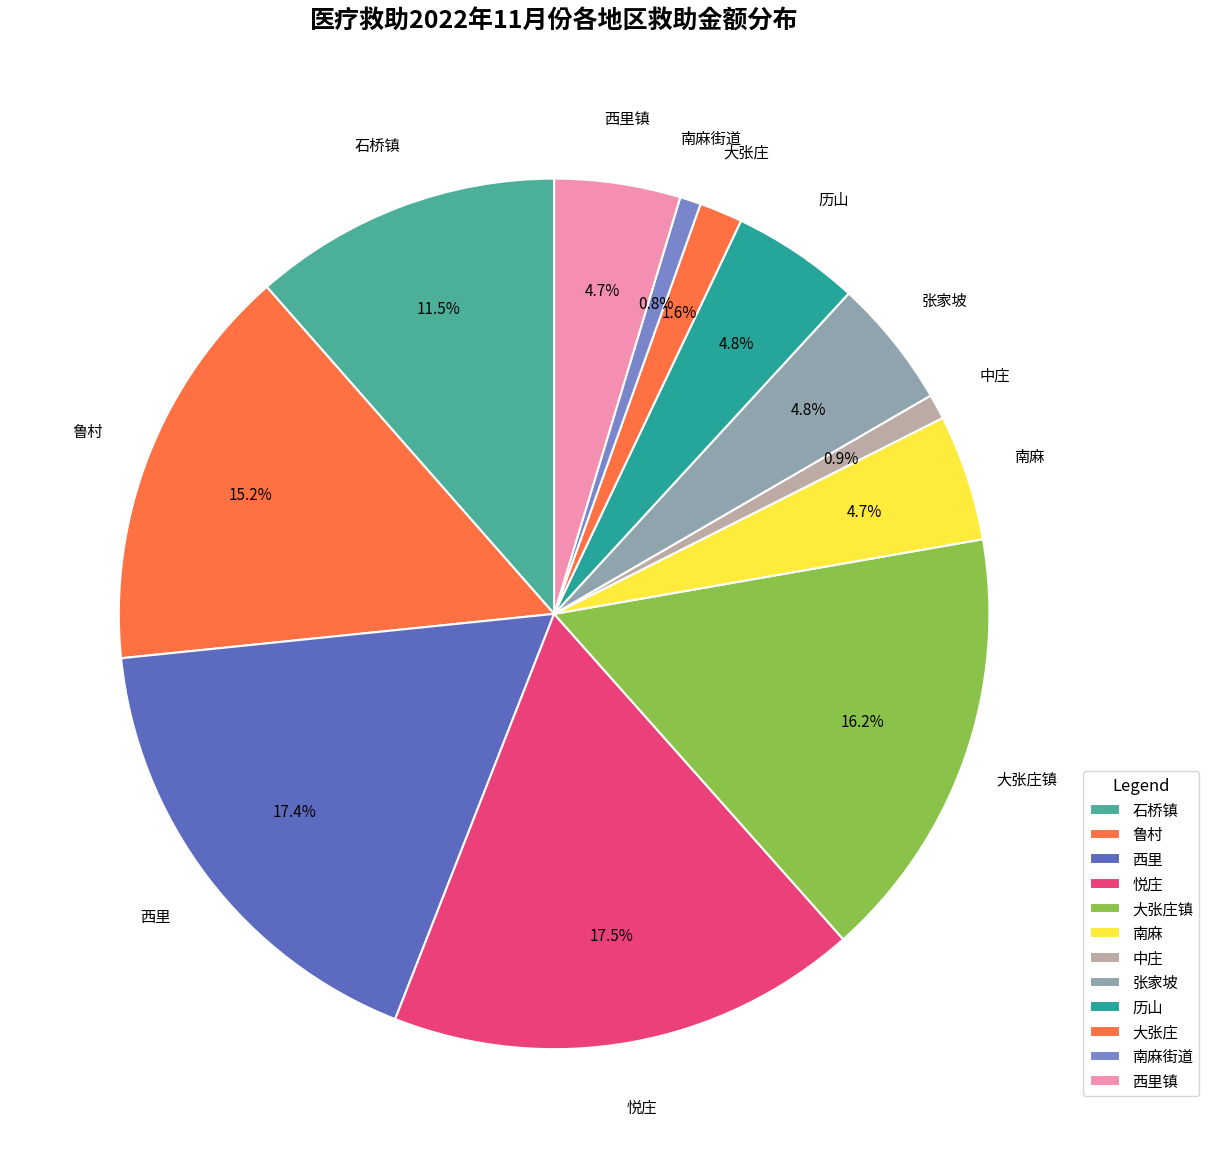

How many slices are in this pie chart?

12